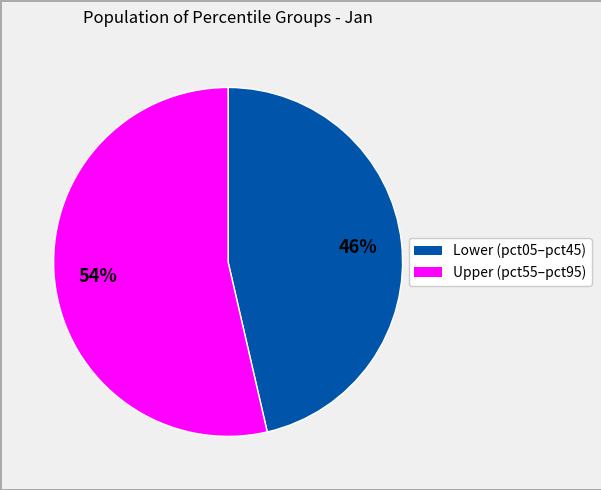

Is there a majority slice in this chart?

Yes